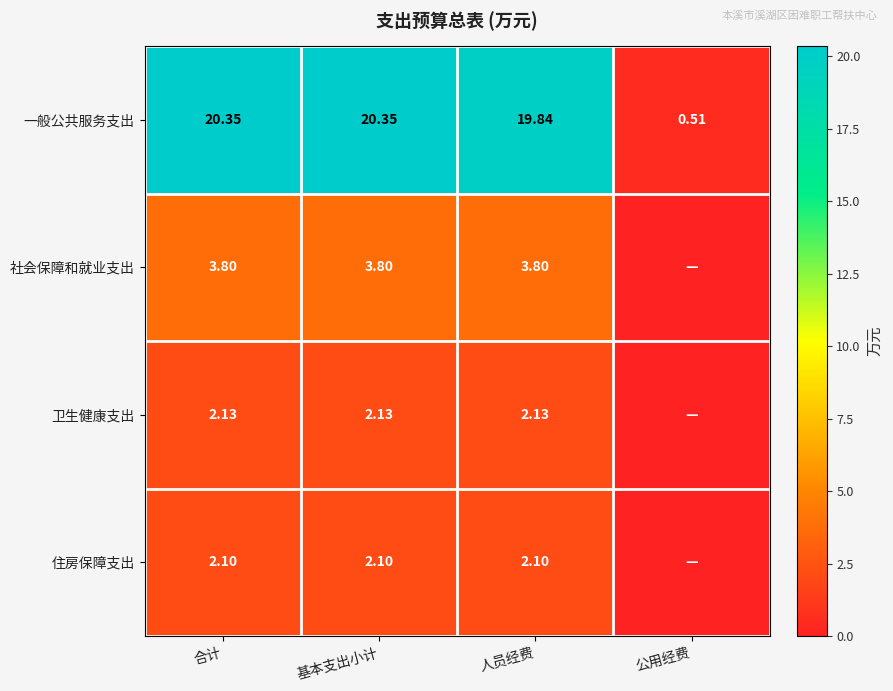

At 人员经费, list the series in order from largest to smallest.

一般公共服务支出, 社会保障和就业支出, 卫生健康支出, 住房保障支出